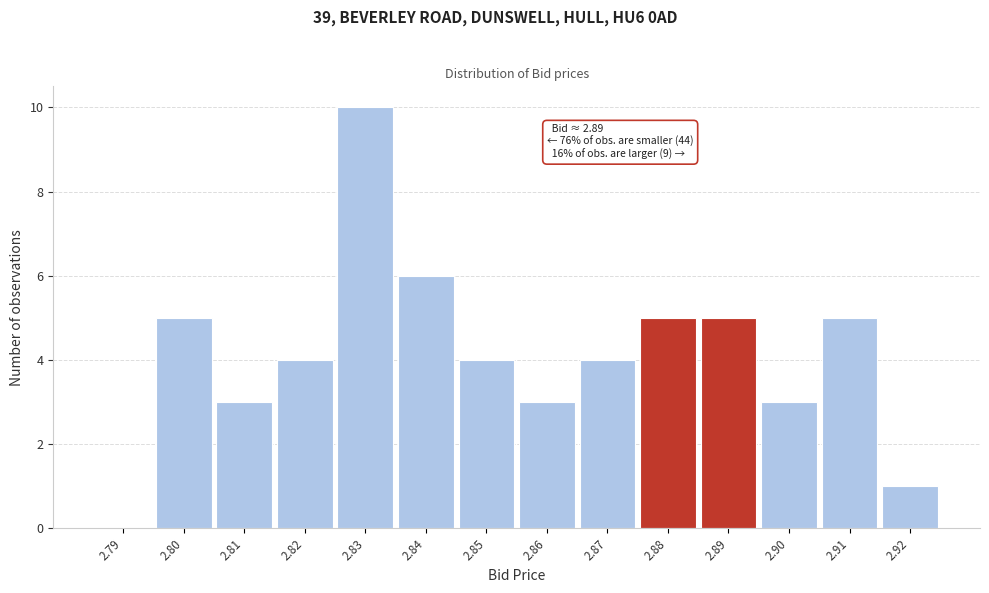

Reading left to right, list all the values displayed in this chart.

2.79=0	2.80=5	2.81=3	2.82=4	2.83=10	2.84=6	2.85=4	2.86=3	2.87=4	2.88=5	2.89=5	2.90=3	2.91=5	2.92=1